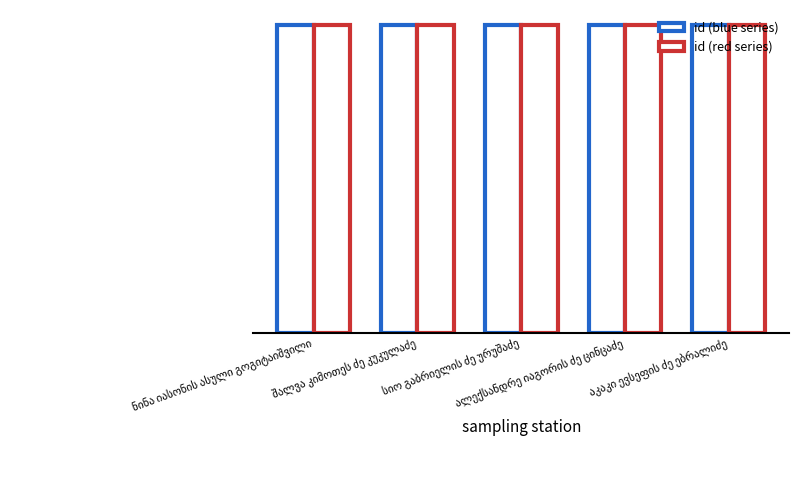

Does the chart contain any negative values?

No